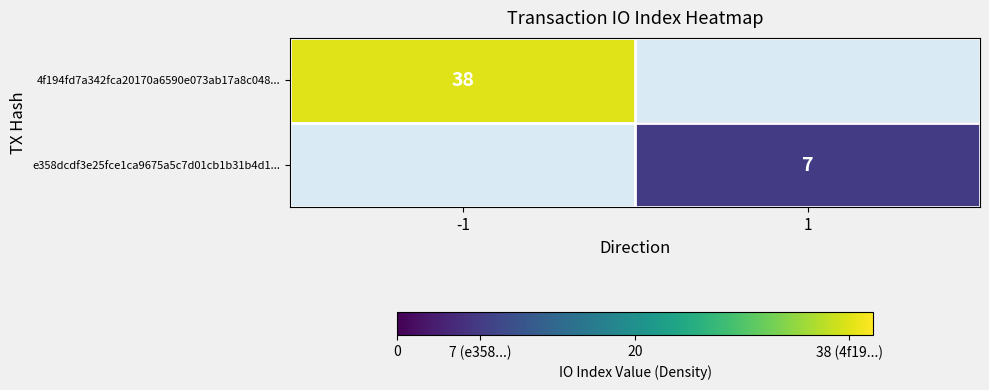

The 4f194fd7a342fca20170a6590e073ab17a8c048... series shows 38 at -1. True or false?

True